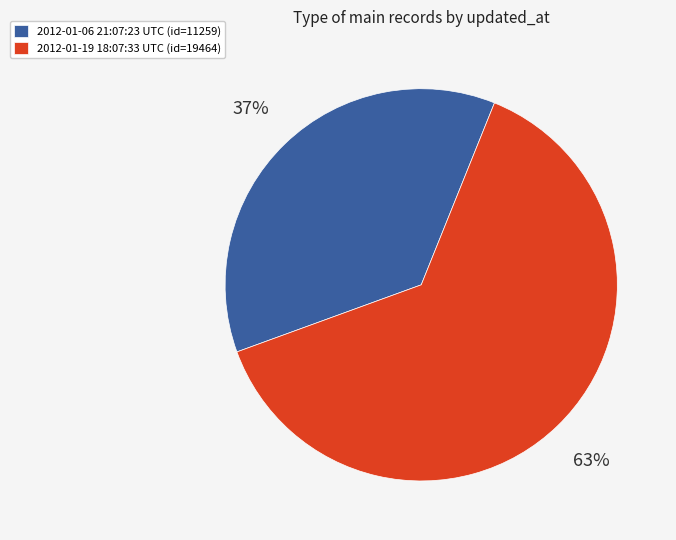

Approximately how many times larger is the value at 2012-01-19 18:07:33 UTC compared to 2012-01-06 21:07:23 UTC?

1.7